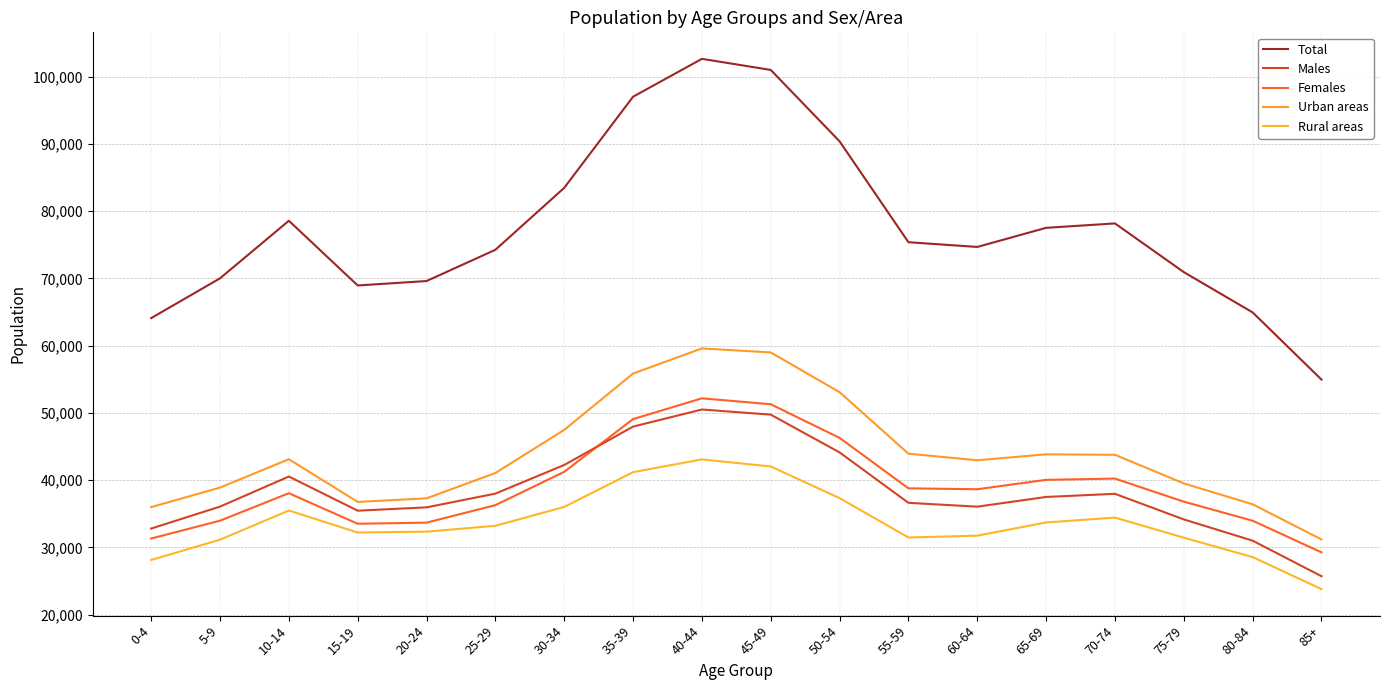

What is the minimum value shown in the chart?

23778